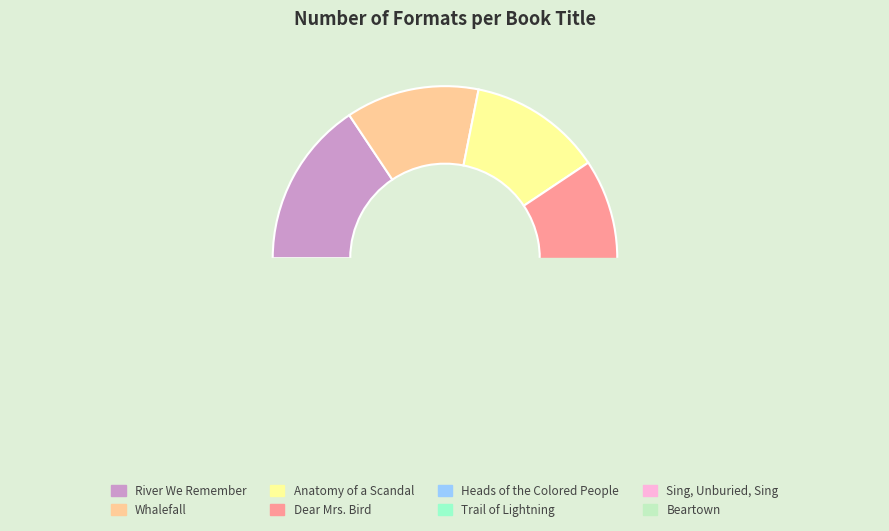

What is the ratio of the value at Anatomy of a Scandal to the value at Beartown?

0.7